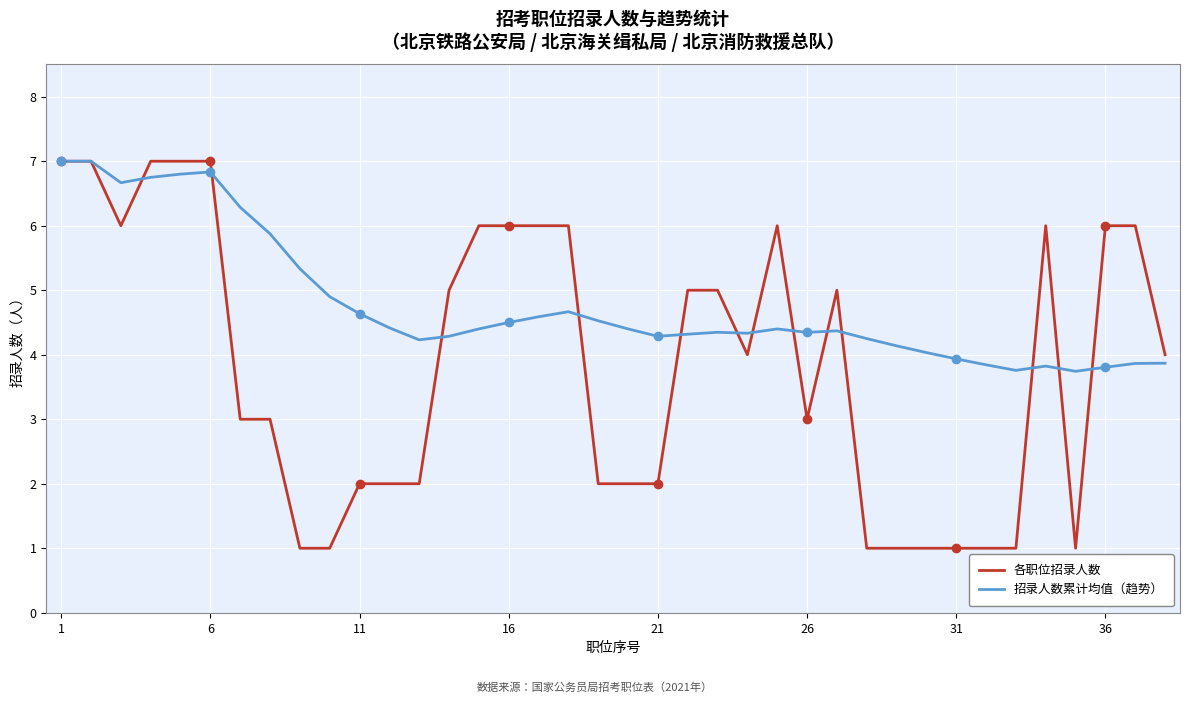

List the series in order of their overall mean, highest first.

招录人数累计均值（趋势）, 各职位招录人数